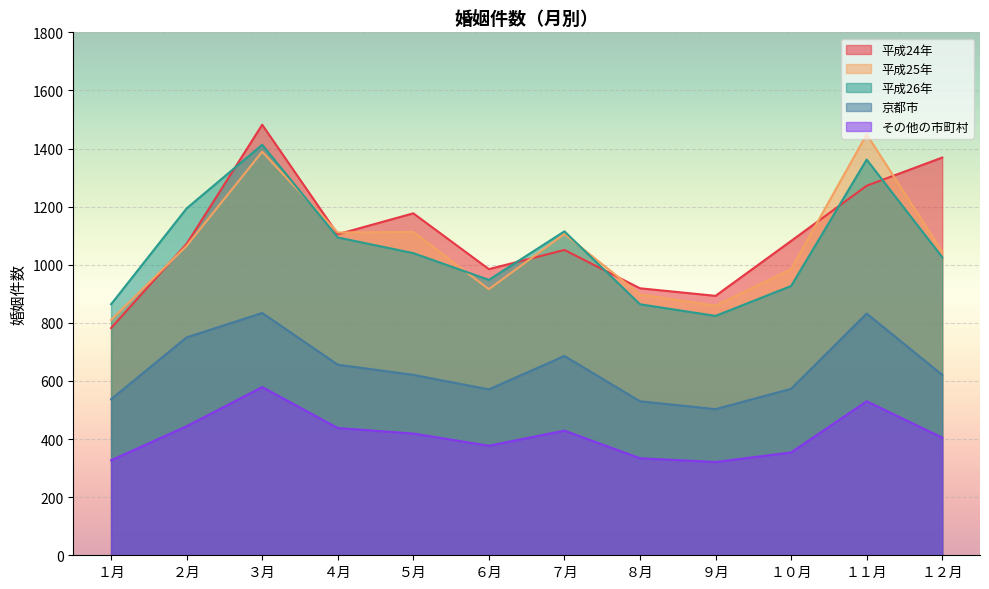

What is the difference between the maximum and minimum values in the 平成25年 series?

639